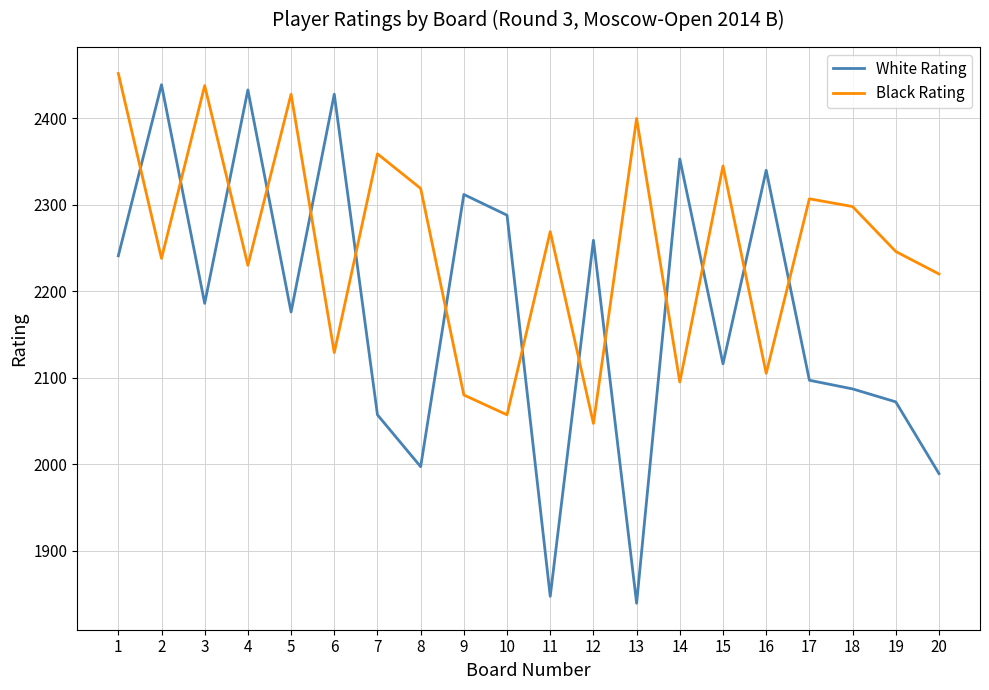

What is the total value across all series at 1?

4693